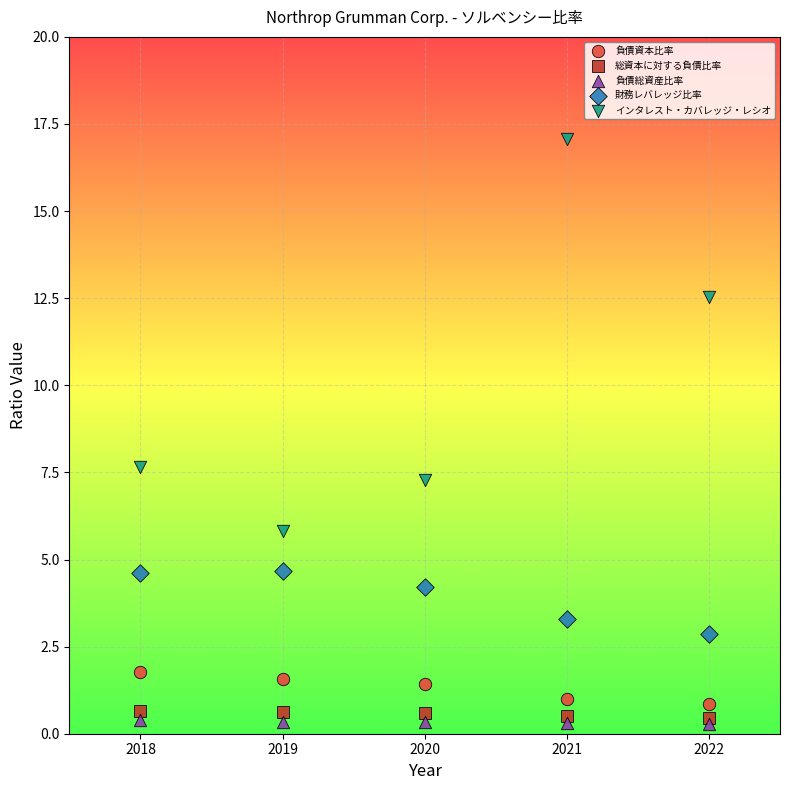

Which series has the largest Y range (max minus min)?

インタレスト・カバレッジ・レシオ